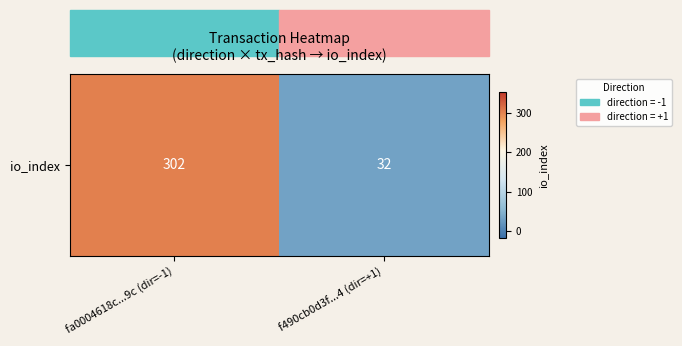

Rank the categories by value from highest to lowest.

fa0004618c...9c (dir=-1), f490cb0d3f...4 (dir=+1)